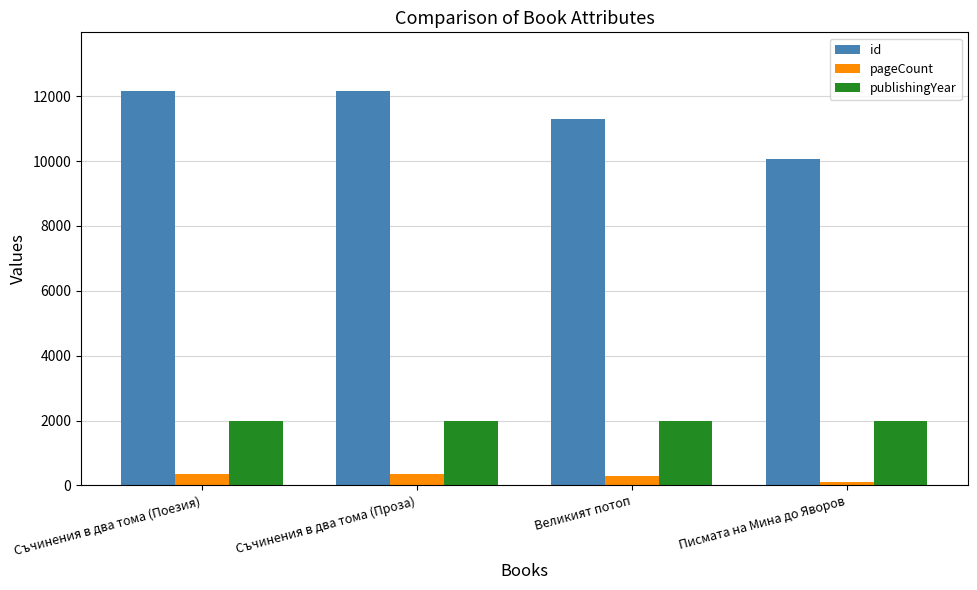

What is the label of the 2nd bar from the left?

Съчинения в два тома (Проза)